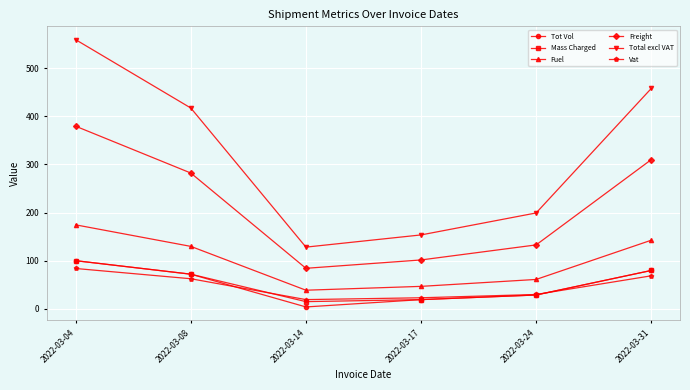

True or false: Vat and Total excl VAT intersect in this chart.

False